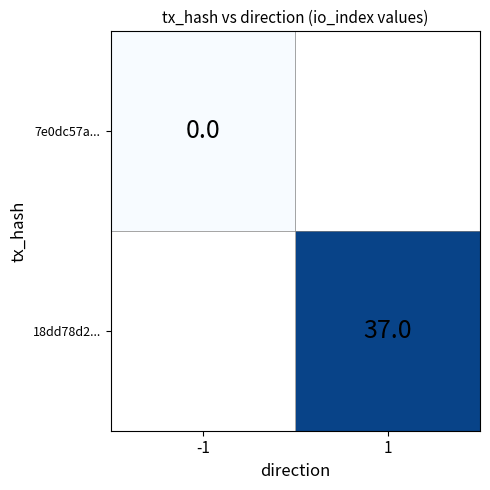

At which label does 18dd78d2... reach its minimum?

-1